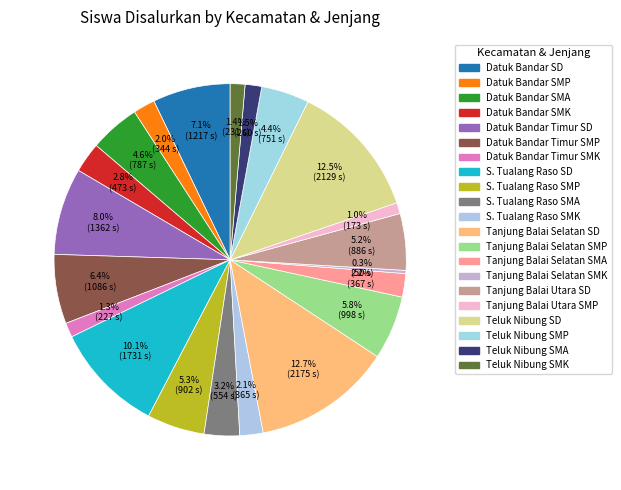

How much of the chart is everything except Teluk Nibung SD?

87.5%